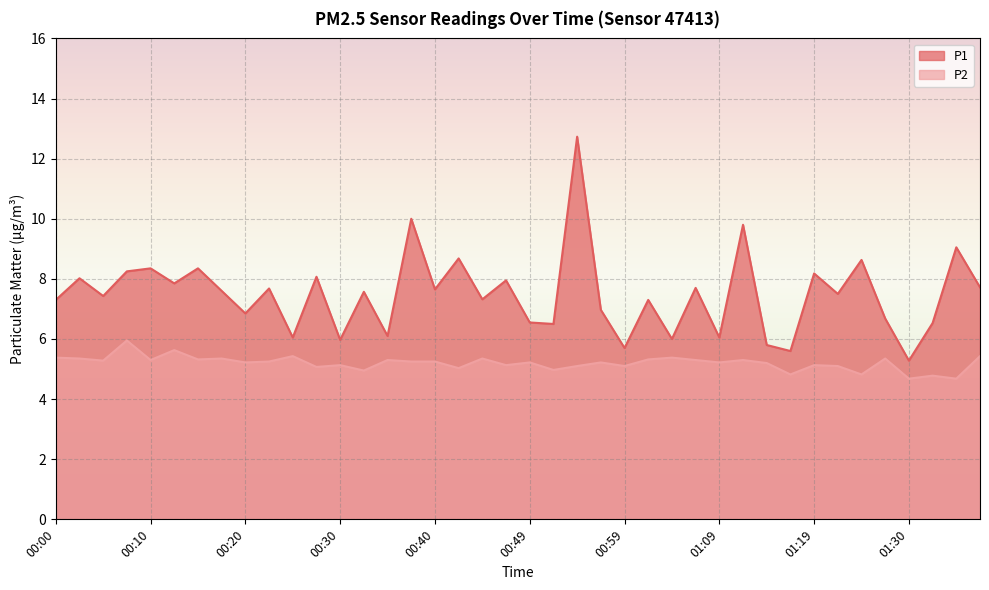

How many values in the P2 series exceed 5?

33